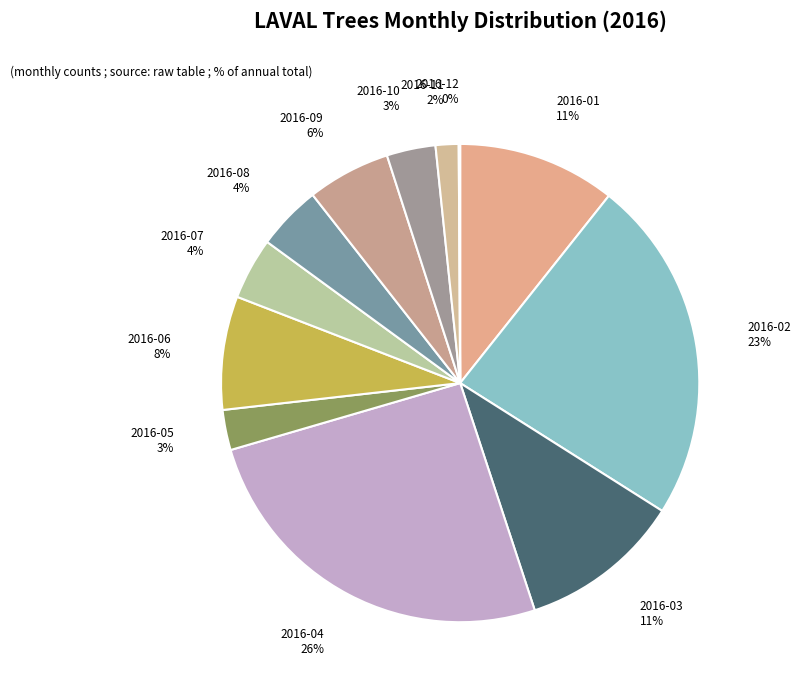

Combined, do 2016-10 and 2016-02 account for over 50%?

No